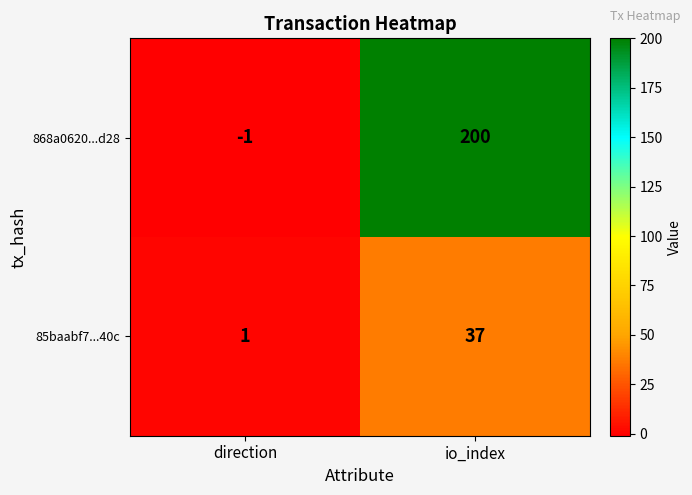

Rank the series at direction from highest to lowest value.

85baabf7...40c, 868a0620...d28